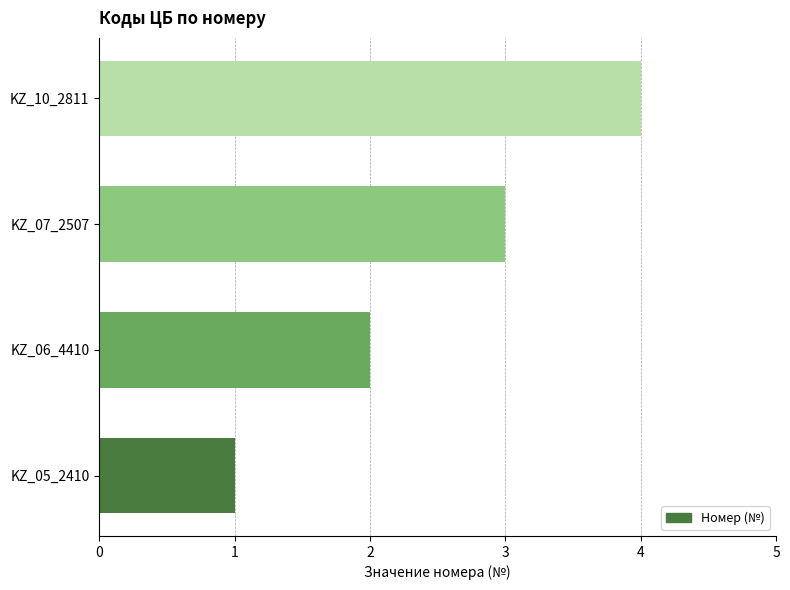

Count the values in the range 2 to 4.

3